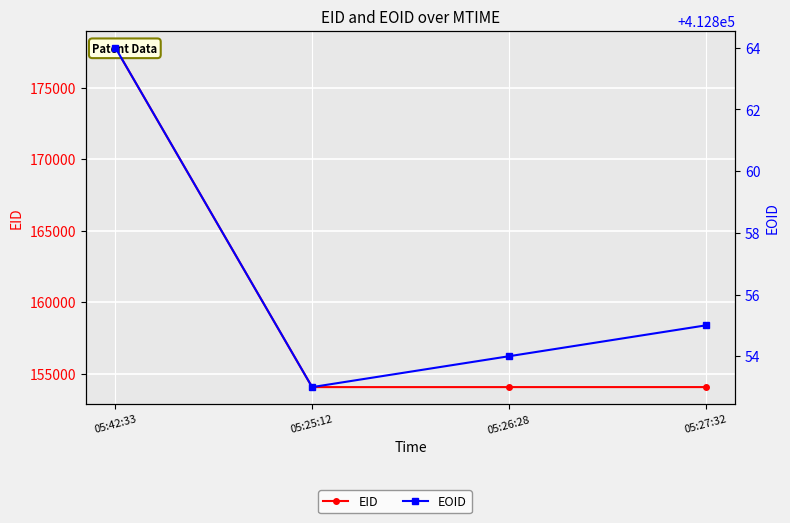

What is the value of the EOID point at the 2nd from the left?

412853